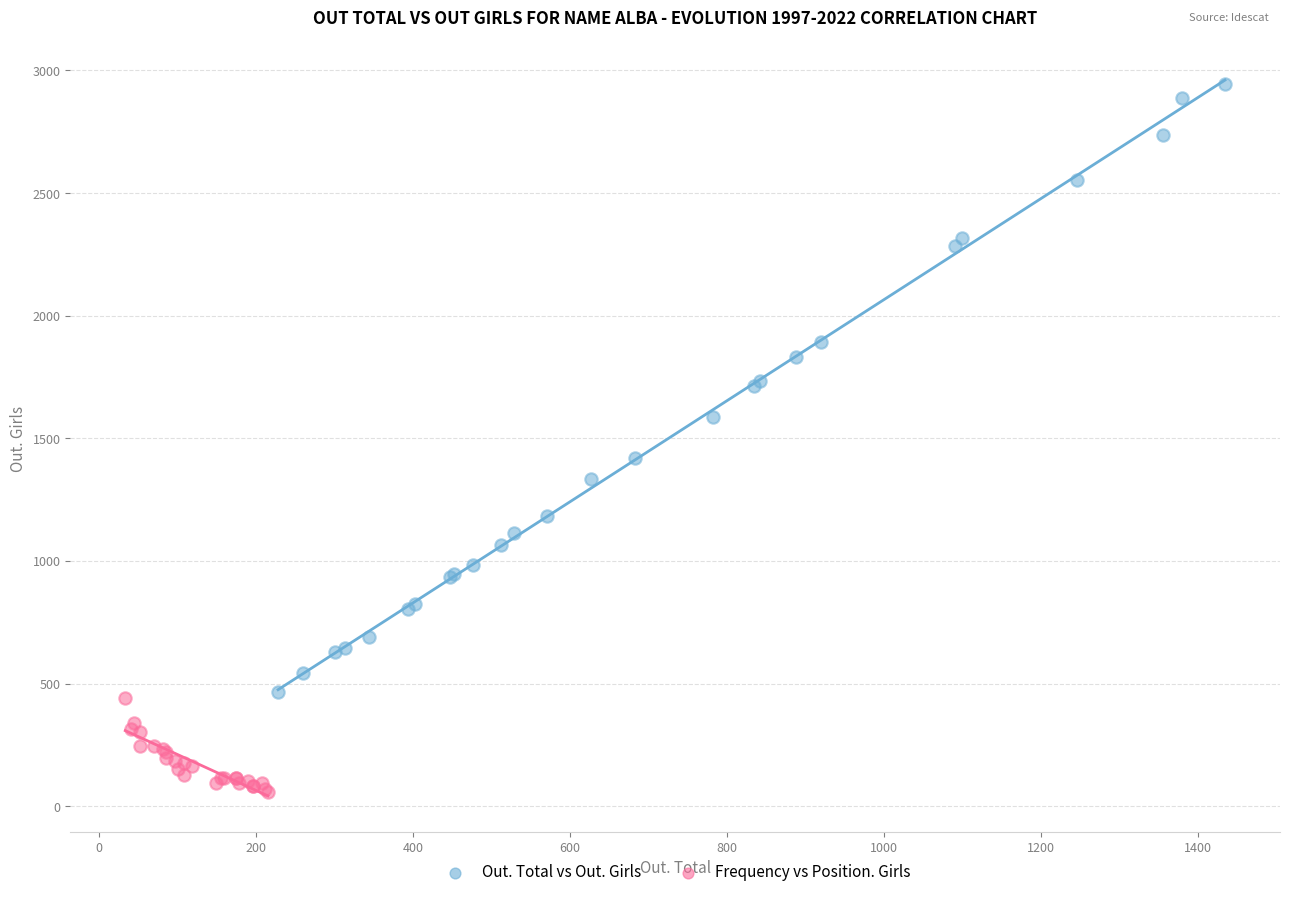

Which series has the widest spread of Y values?

Out. Total vs Out. Girls